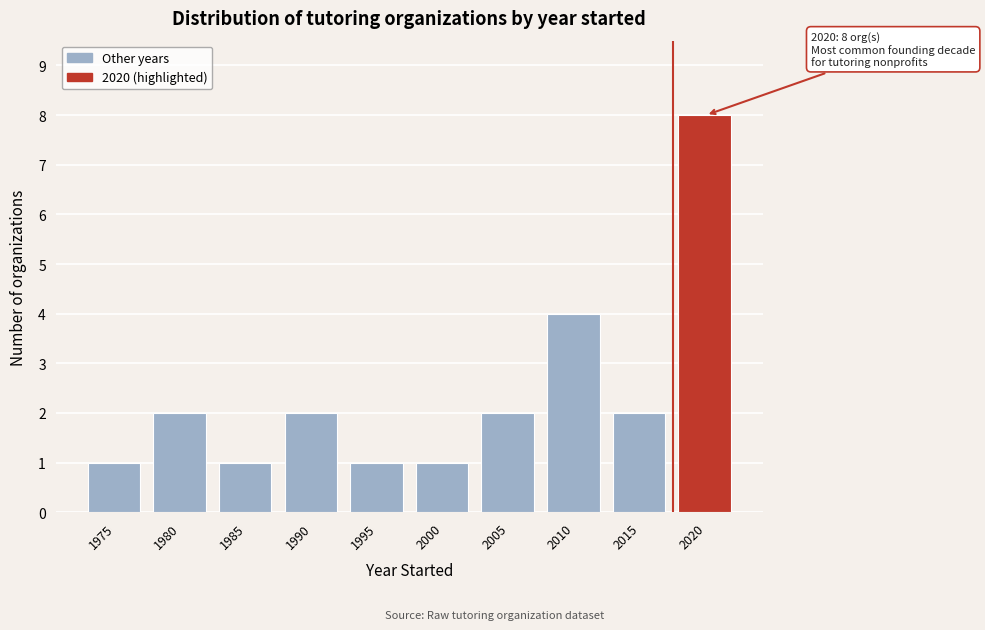

Reading left to right, what are all the values shown in this chart?

1975=1	1980=2	1985=1	1990=2	1995=1	2000=1	2005=2	2010=4	2015=2	2020=8